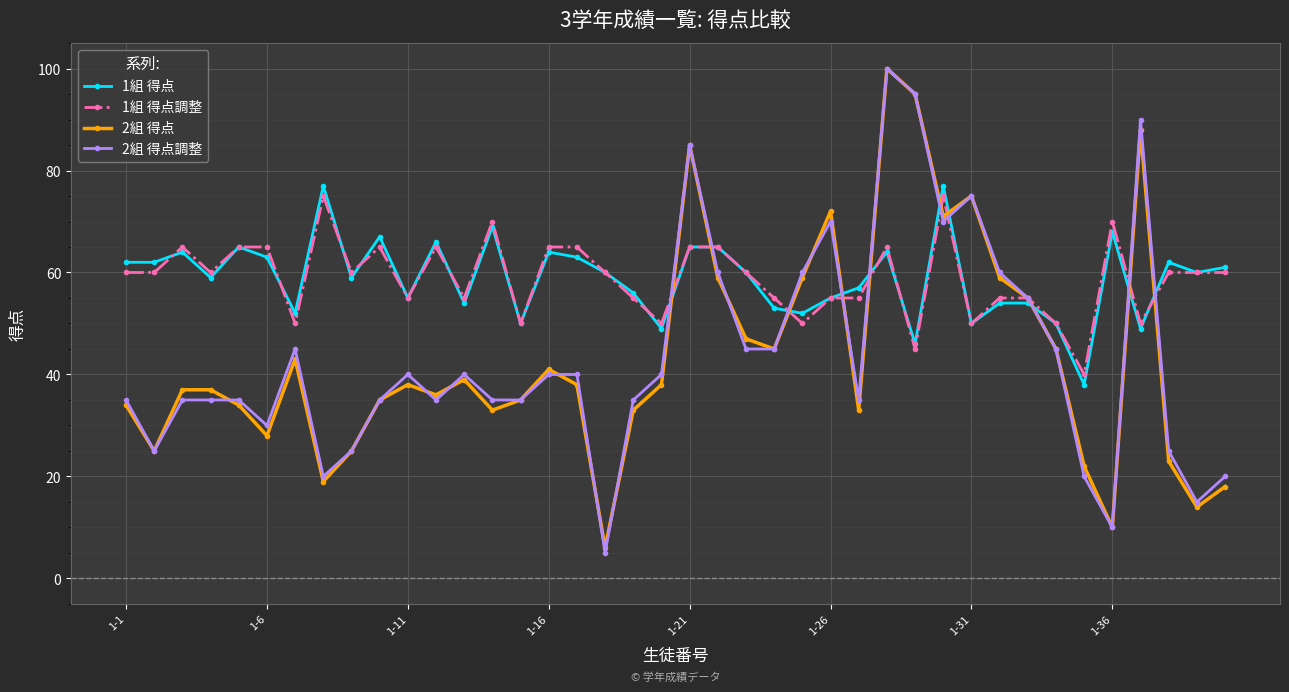

True or false: 1組 得点調整 has more than 0 points higher than both neighbors.

True